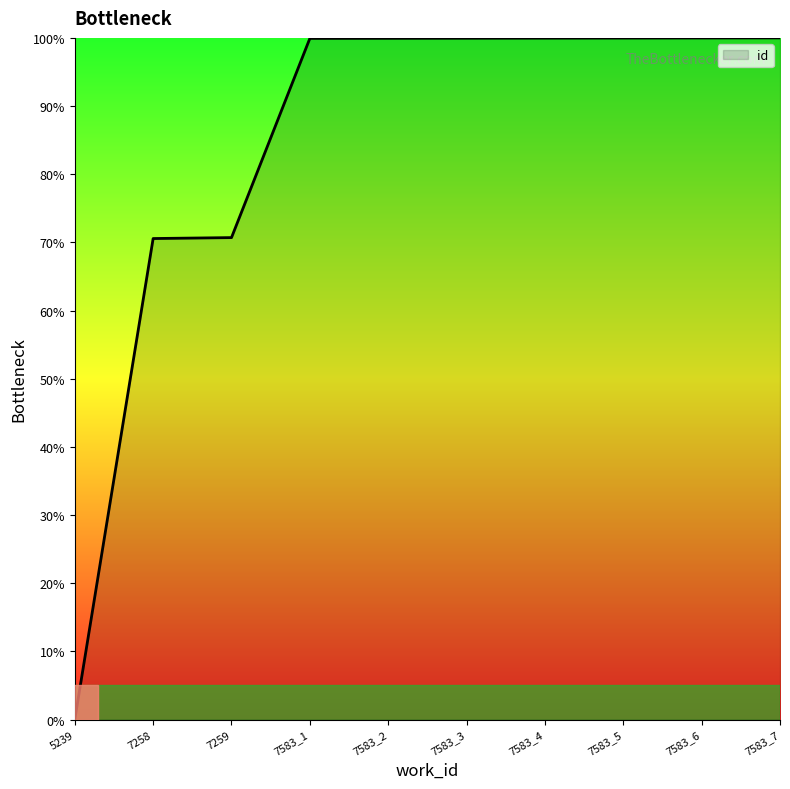

What is the greatest value displayed?

100.0